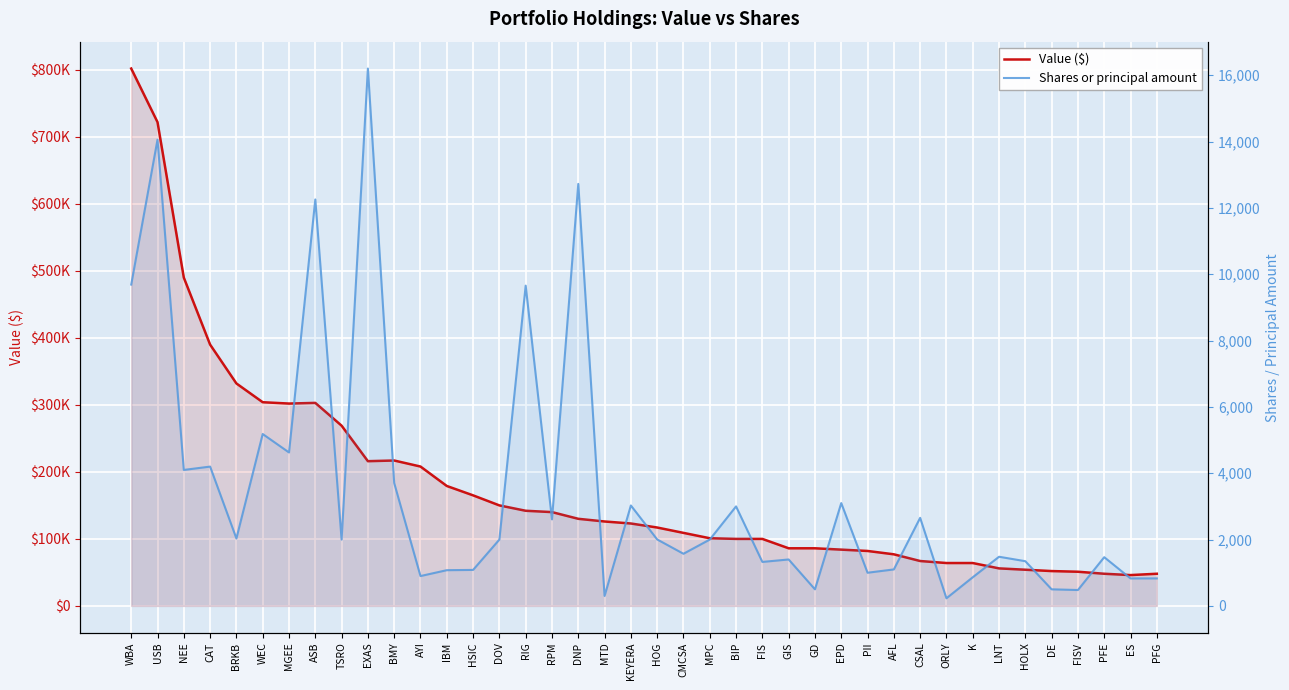

How many interior local valleys does the Value ($) series have?

3